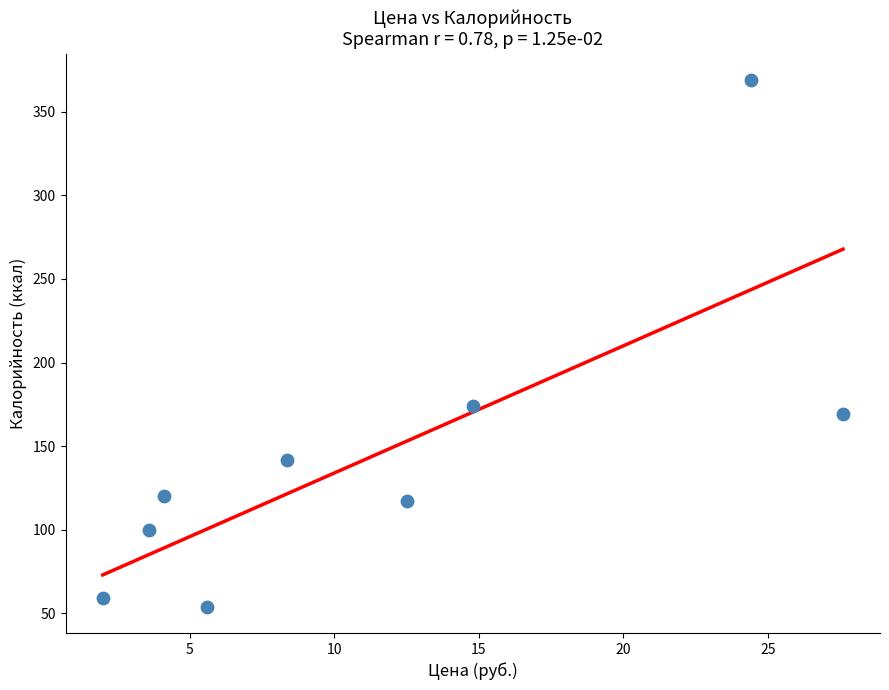

What Y value in the scatter plot is closest to 211?

174